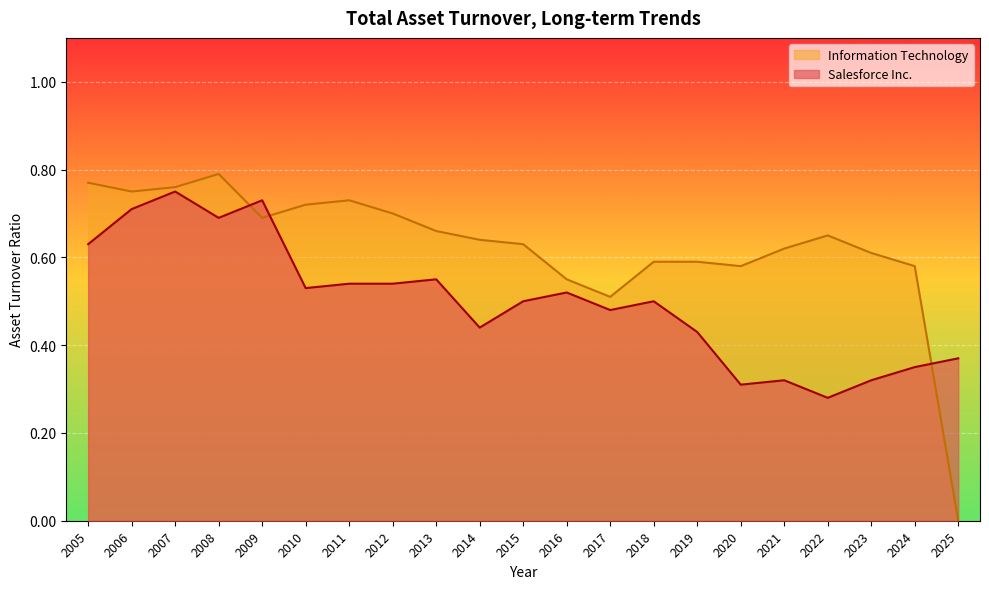

True or false: Salesforce Inc. has a value of 0.2 at 2017.

False